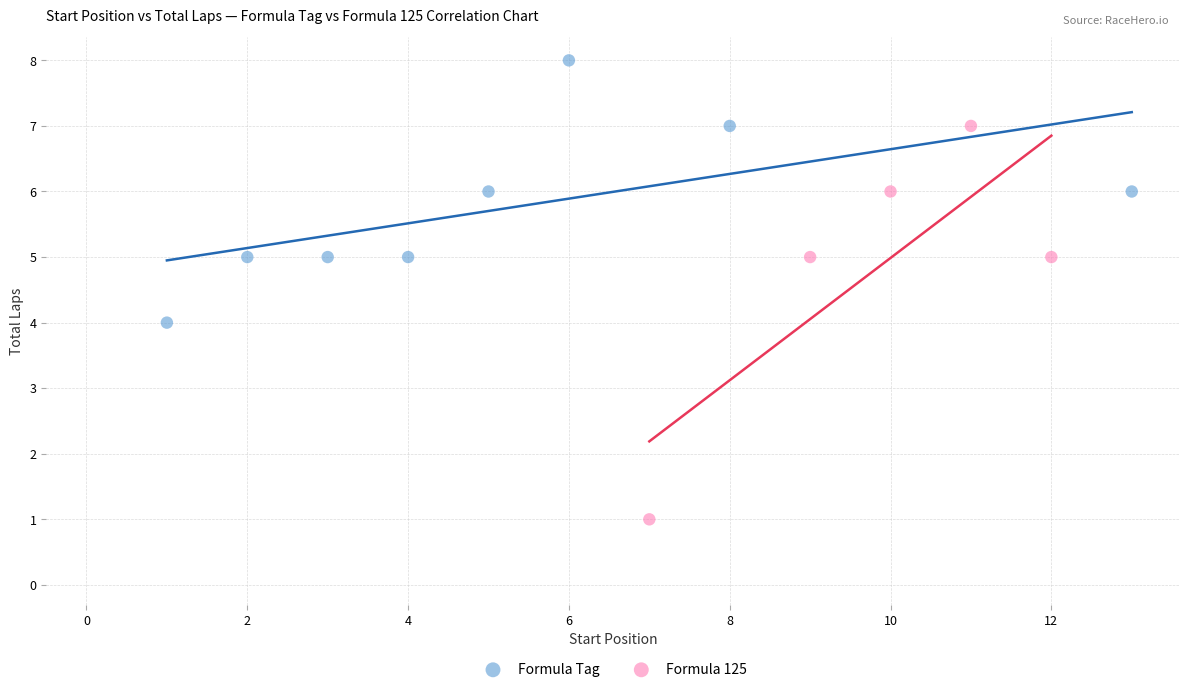

Which series has the widest spread of Y values?

Formula 125